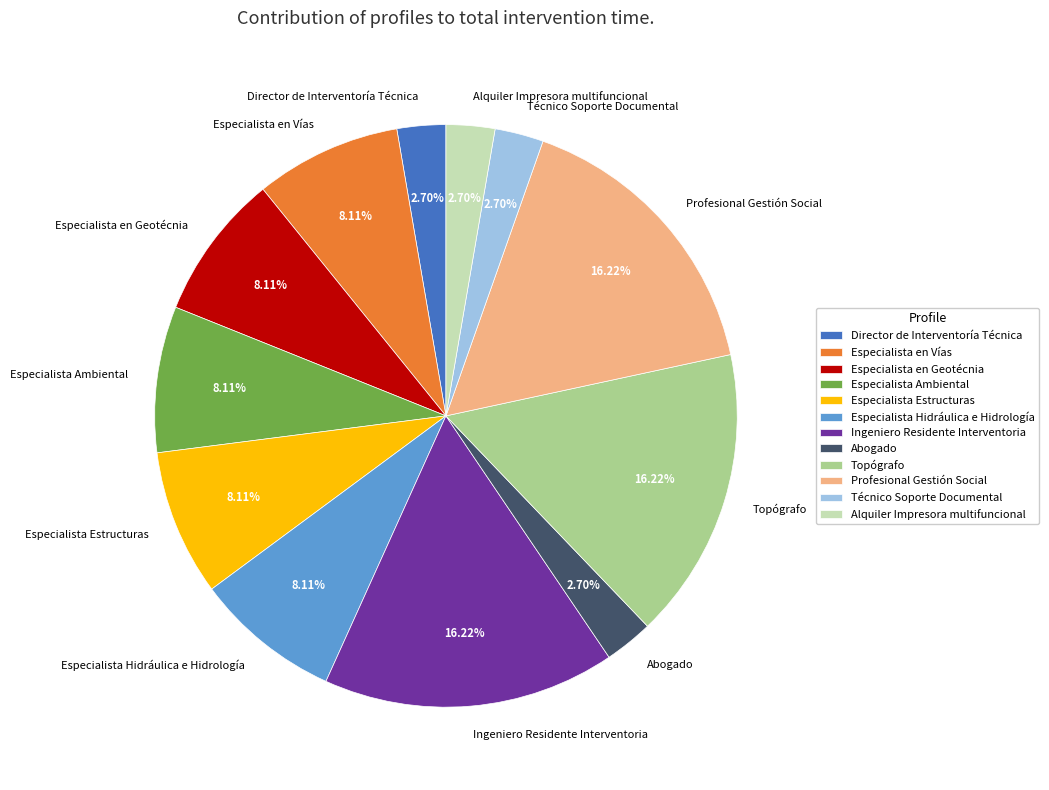

Does Especialista en Vías represent more than half of the total?

No